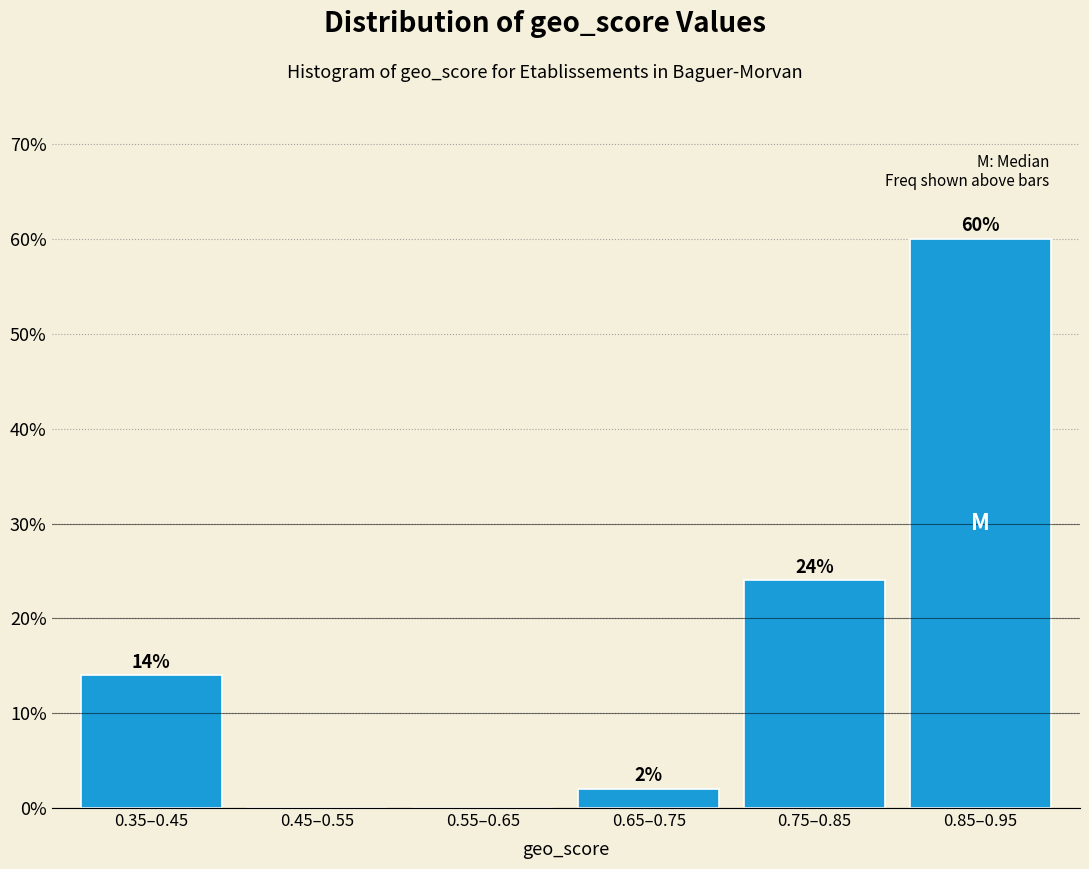

Reading left to right, list all the values displayed in this chart.

0.35–0.45=14.0	0.45–0.55=0.0	0.55–0.65=0.0	0.65–0.75=2.0	0.75–0.85=24.0	0.85–0.95=60.0